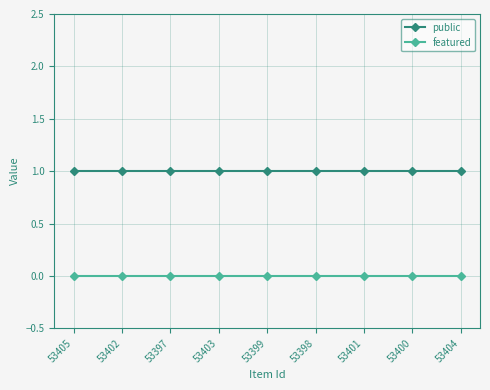

True or false: public and featured cross at least once.

False